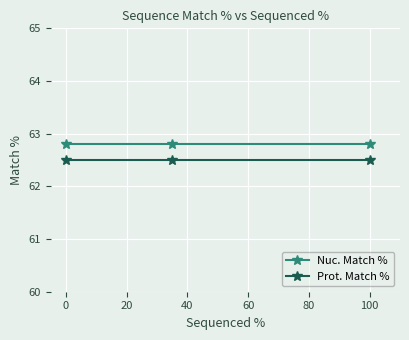

What is the average value of the Prot. Match % series?

62.5